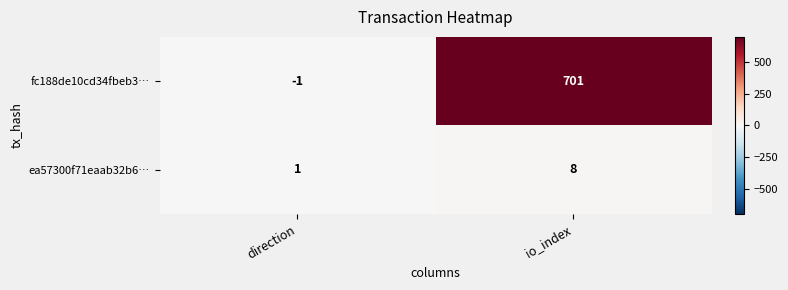

Rank the series by their average value, from highest to lowest.

fc188de10cd34fbeb3…, ea57300f71eaab32b6…